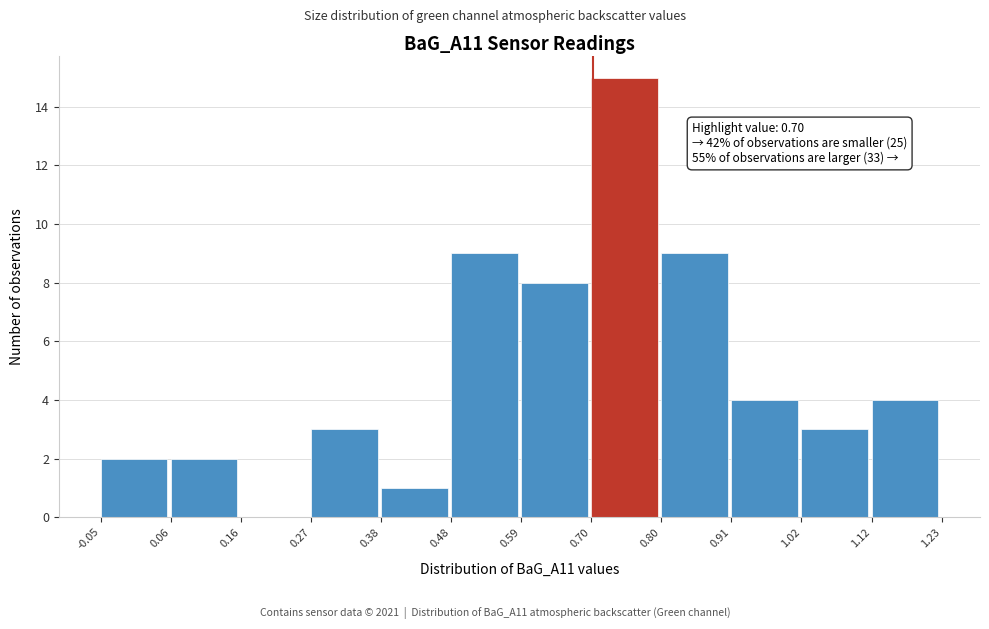

Which range on the x-axis has the tallest bar?

0.70 to 0.80